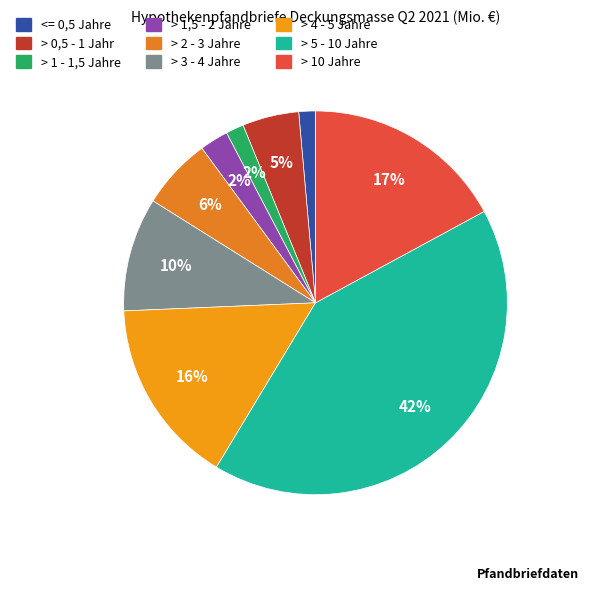

Which slice is the largest?

> 5 - 10 Jahre